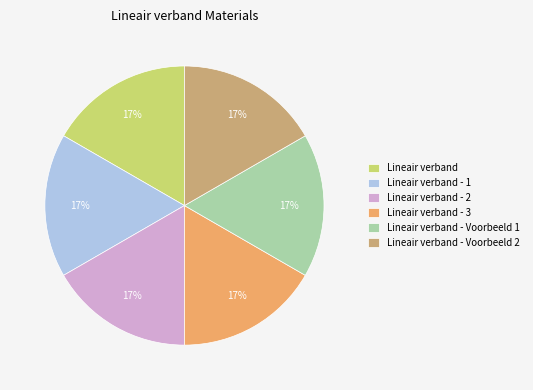

To the nearest percent, what portion does Lineair verband represent?

17%